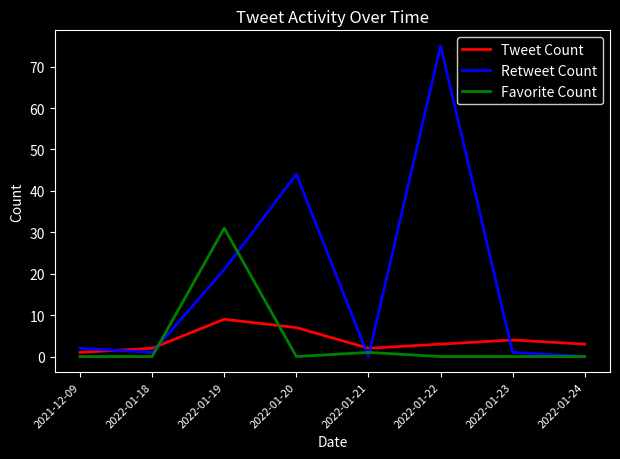

True or false: Retweet Count has more than 0 interior local peaks.

True